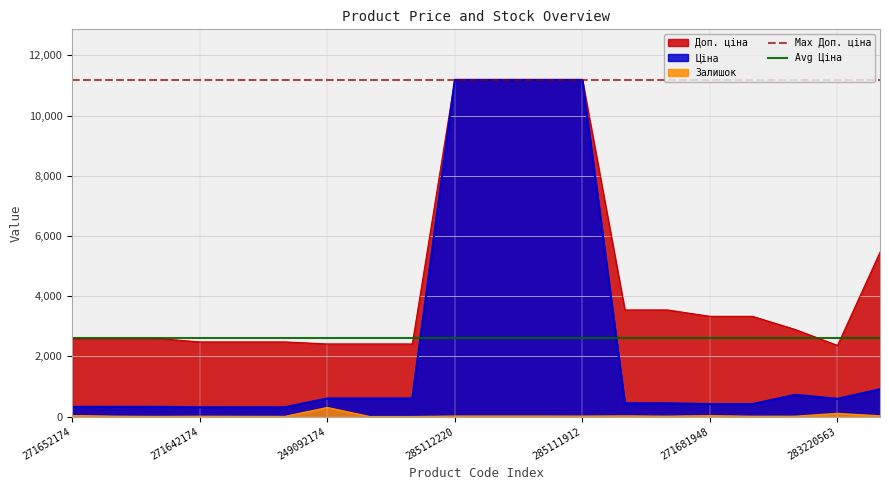

What is the value of the Max Доп. ціна point at the 2nd from the left?

11188.2